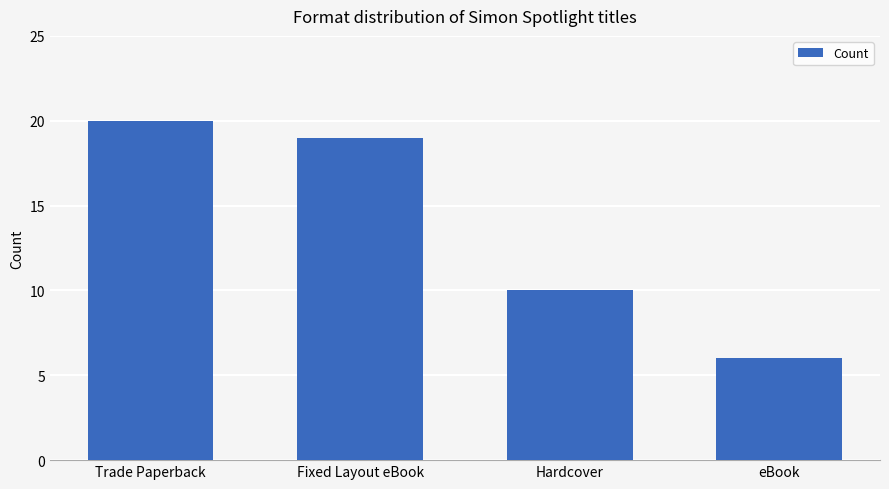

What is the sum of all values?

55